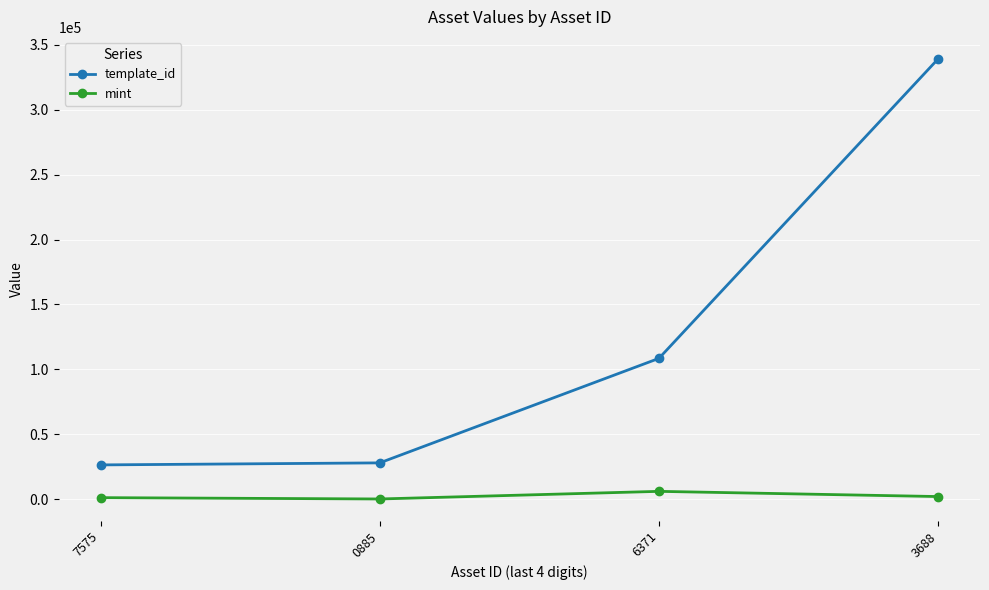

Is this an area chart (filled region under the line)?

No